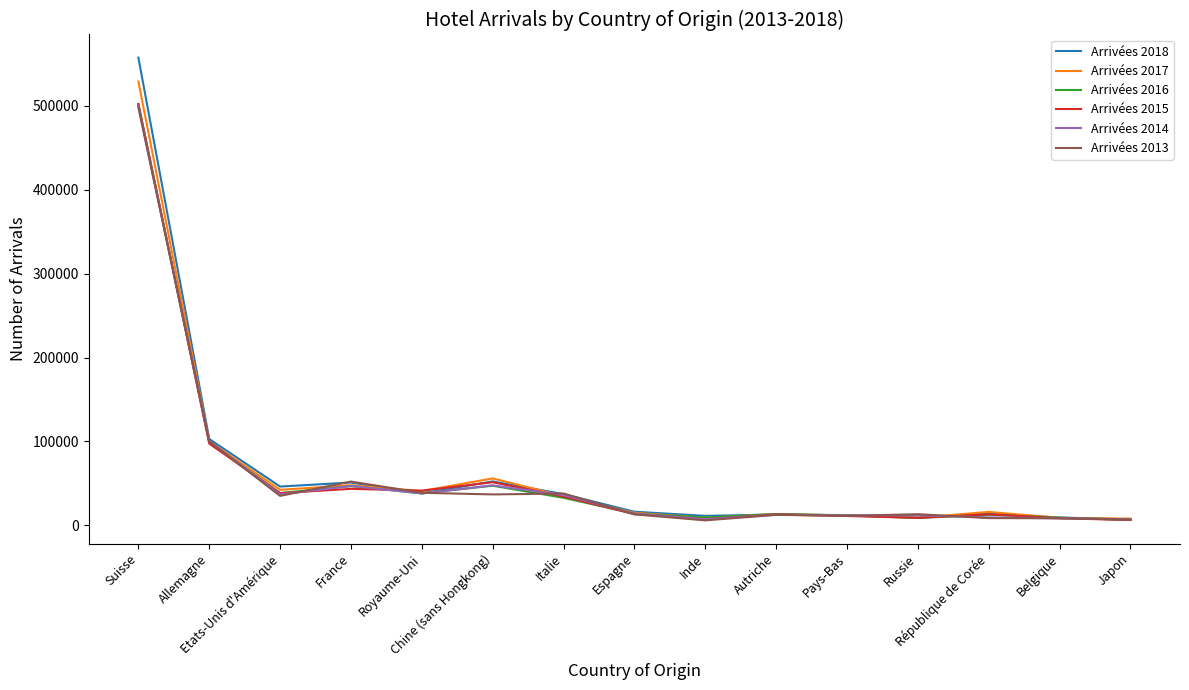

Which series has the widest spread of values?

Arrivées 2018